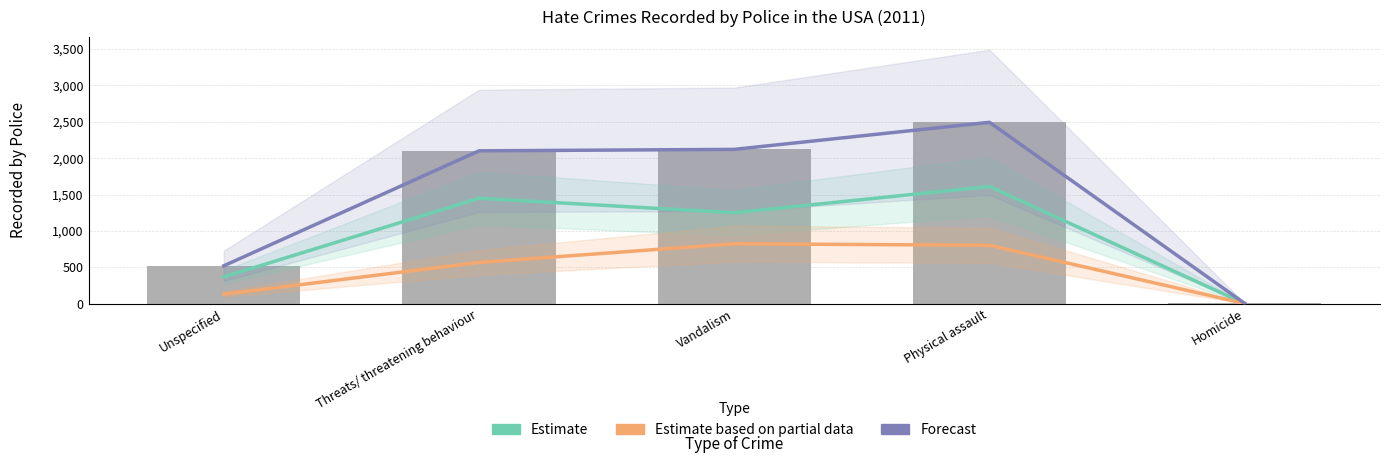

How many data points in Estimate based on partial data are above 567?

2